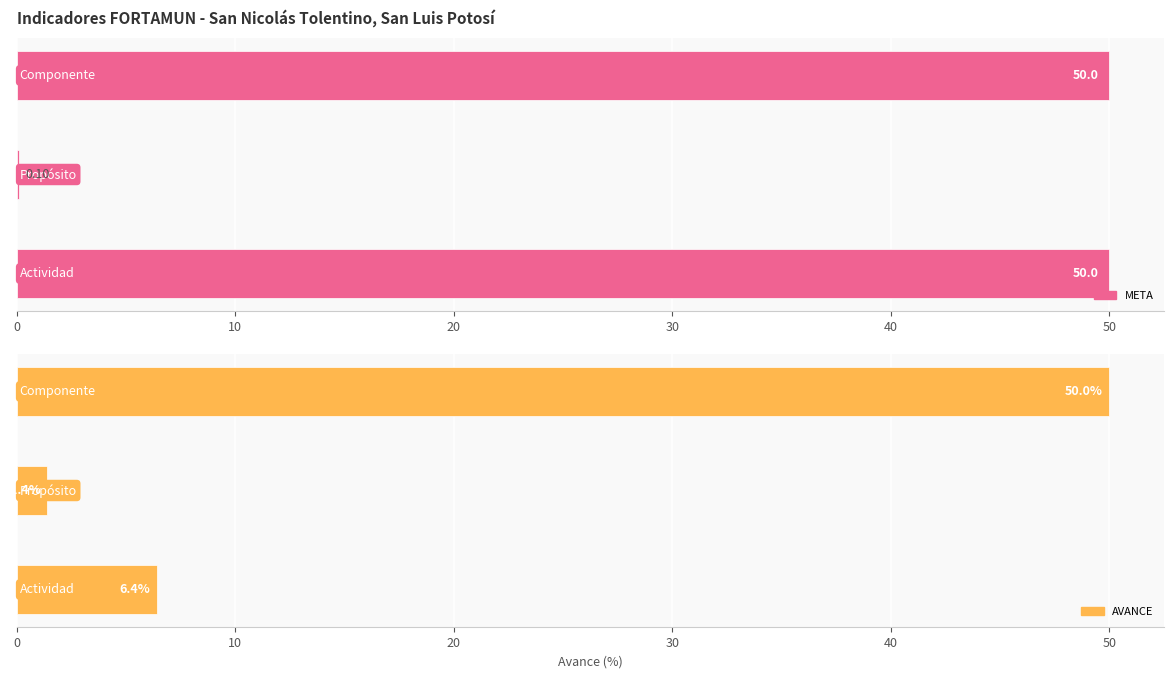

What is the maximum value shown in the chart?

50.0